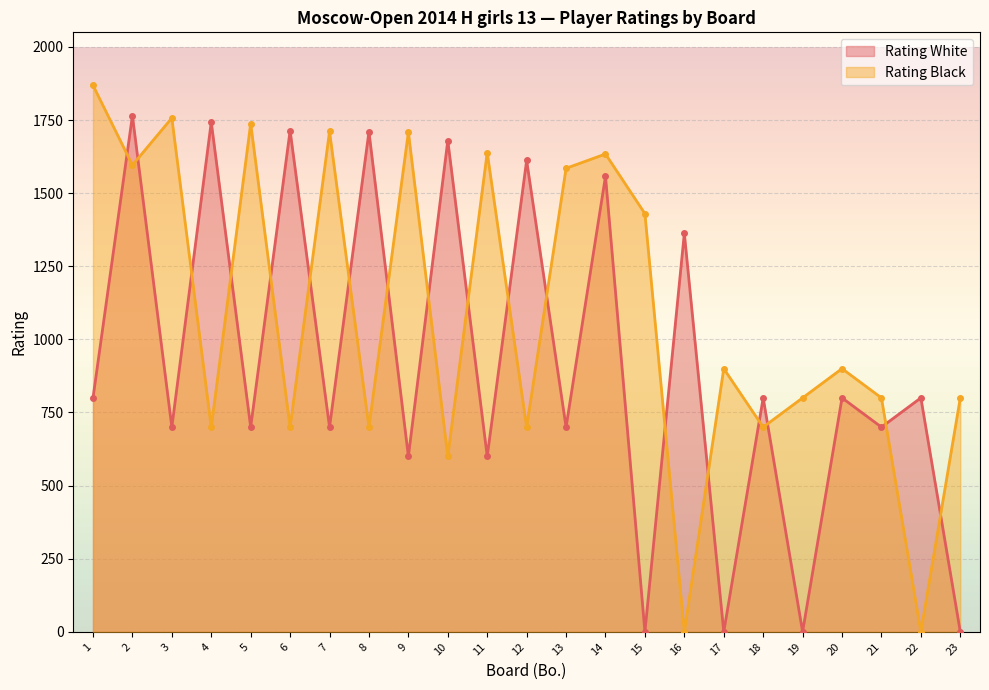

What are all the series names shown in the legend?

Rating White, Rating Black